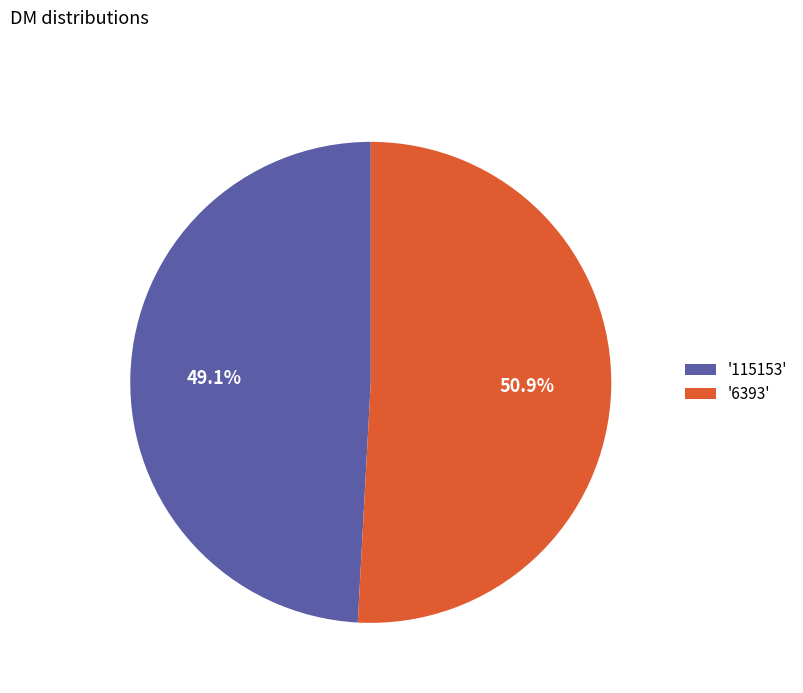

What is the smallest slice in the pie chart?

'115153'